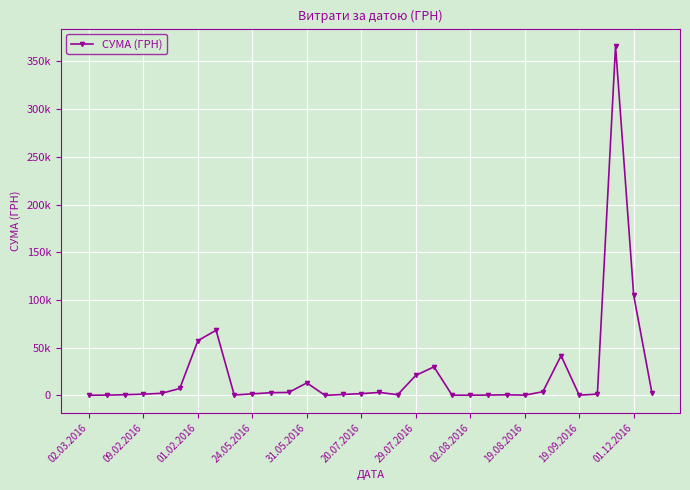

What is the value of the 2nd point from the left?

256.5